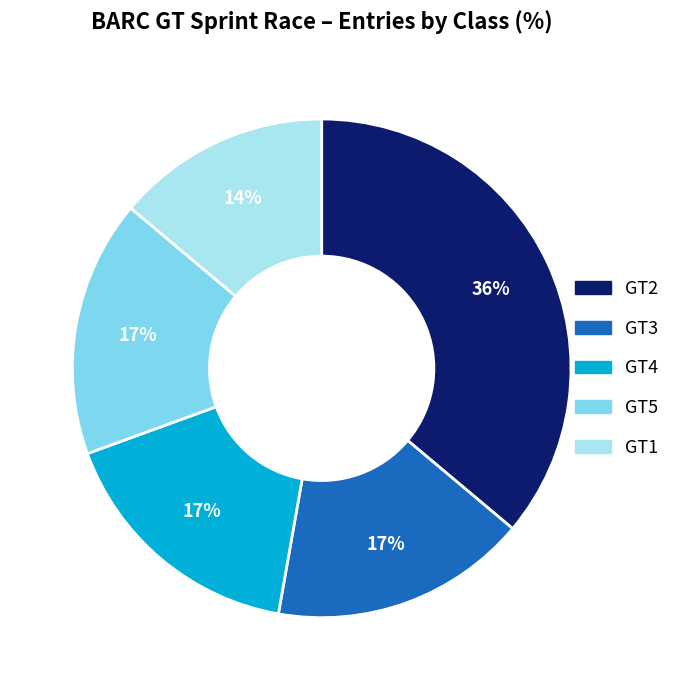

Count the number of slices in the pie.

5